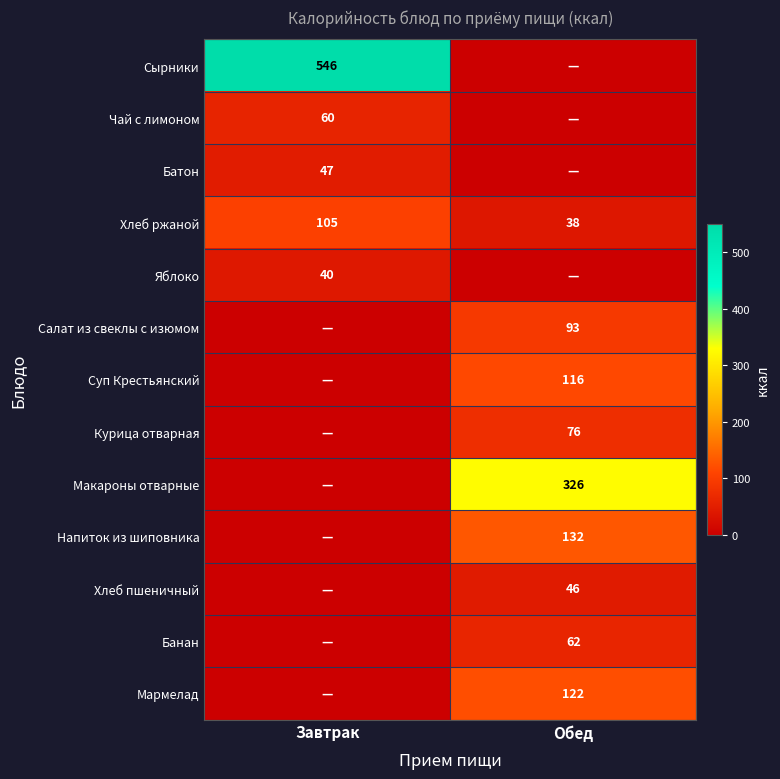

At which category is the sum across all series the highest?

Обед